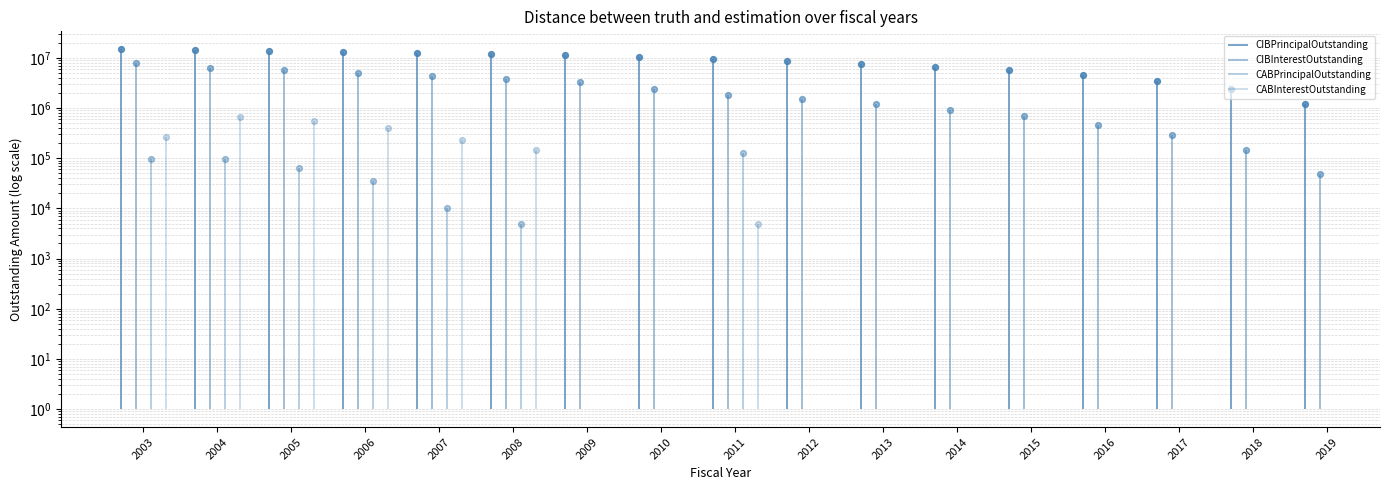

At which category is the sum across all series the highest?

2003